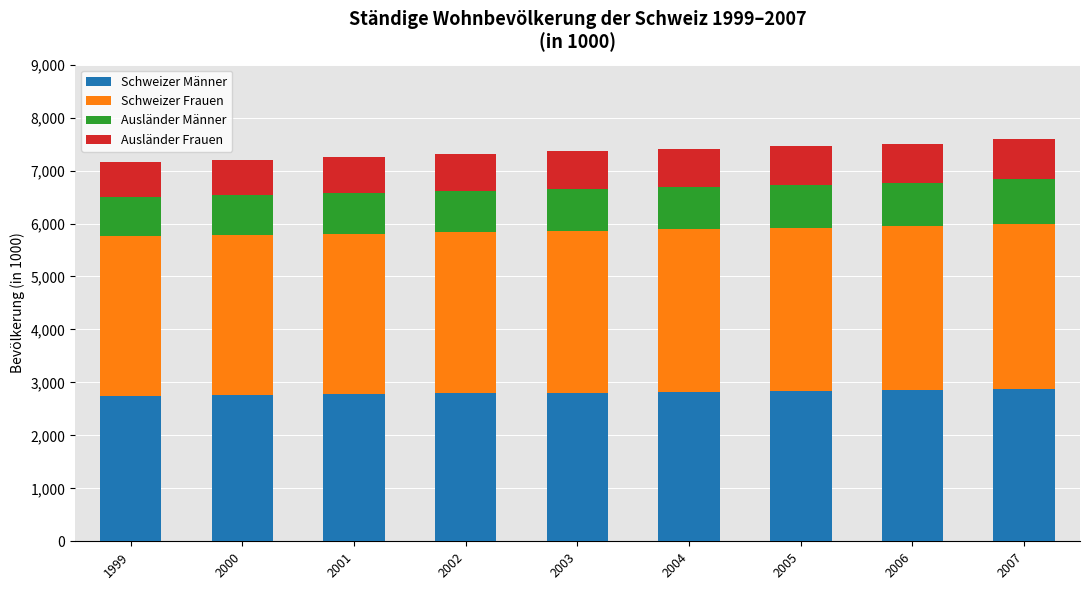

What is the lowest value of the Schweizer Männer series?

2751.5